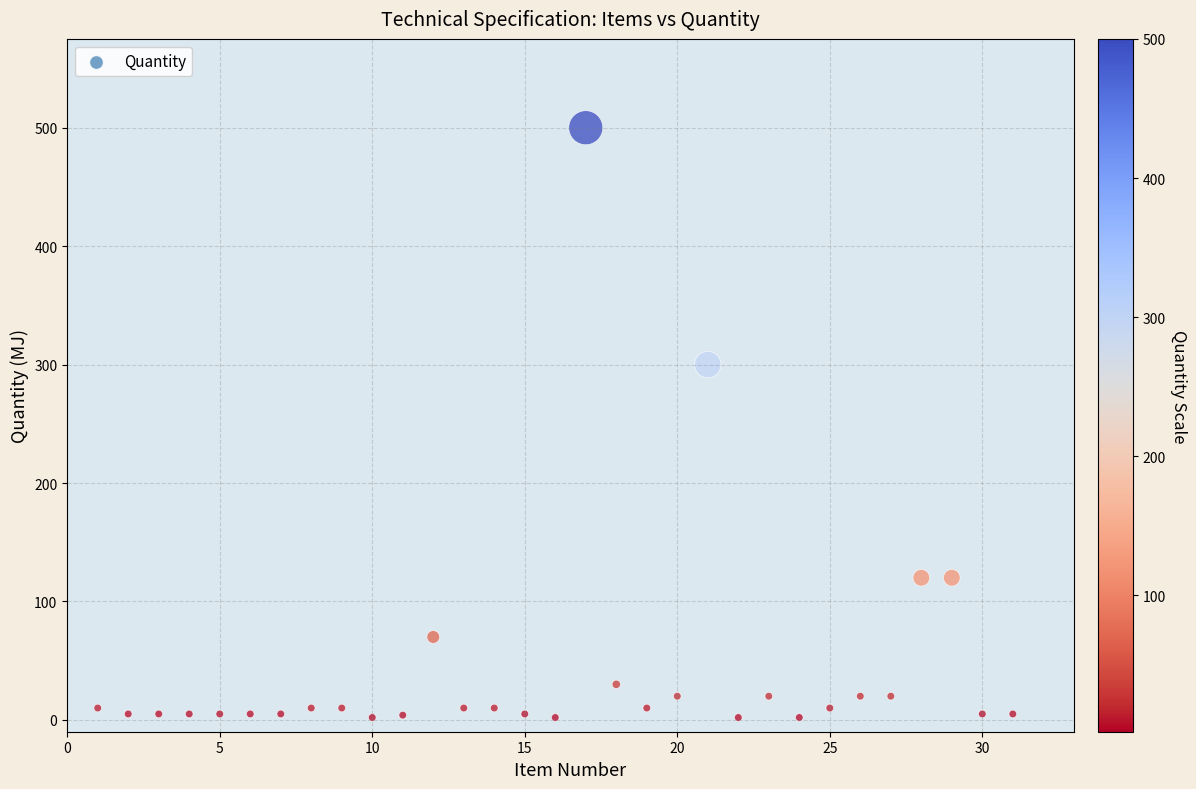

What Y value in the scatter plot is closest to 251?

300